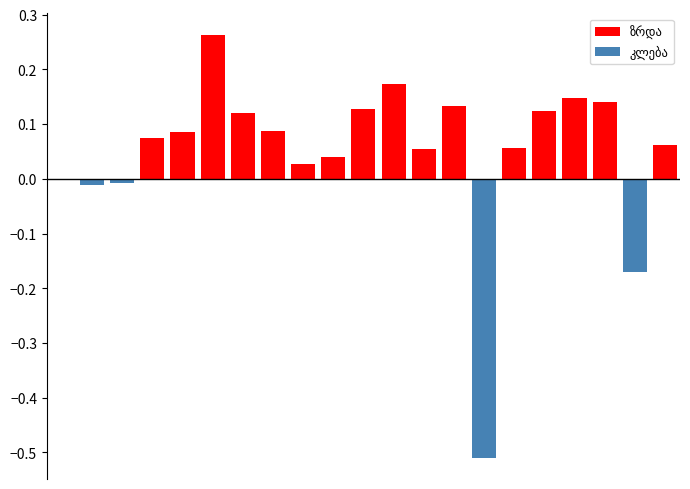

Which series has the largest range (max minus min)?

კლება